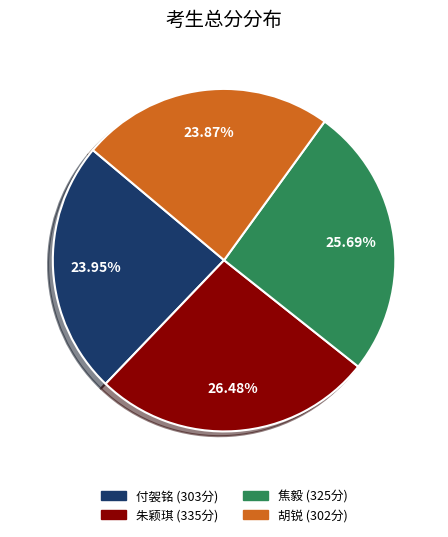

Combined, do 付袈铭 and 胡锐 account for over 50%?

No